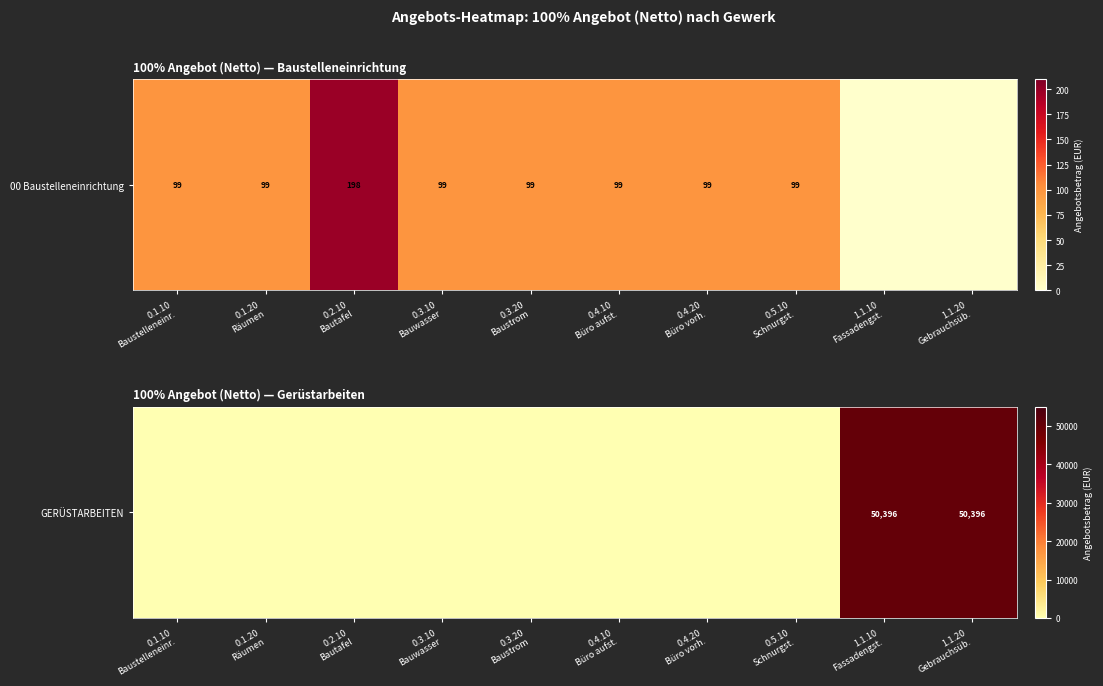

Which category has the highest value across all series?

1.1.10
Fassadengst.